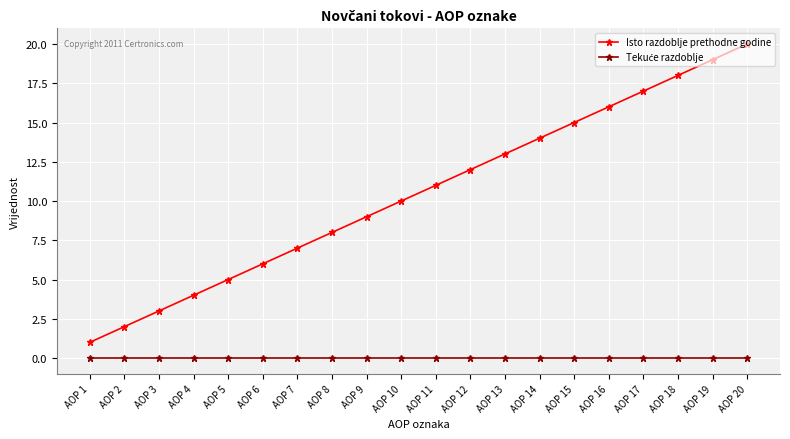

What is the maximum value for Isto razdoblje prethodne godine?

20